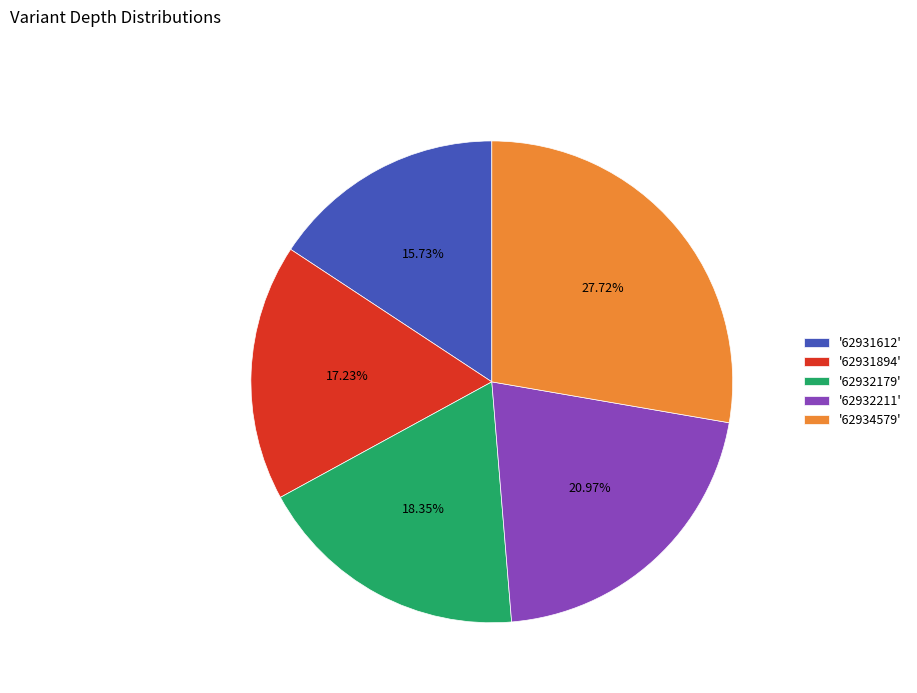

Count the number of slices in the pie.

5